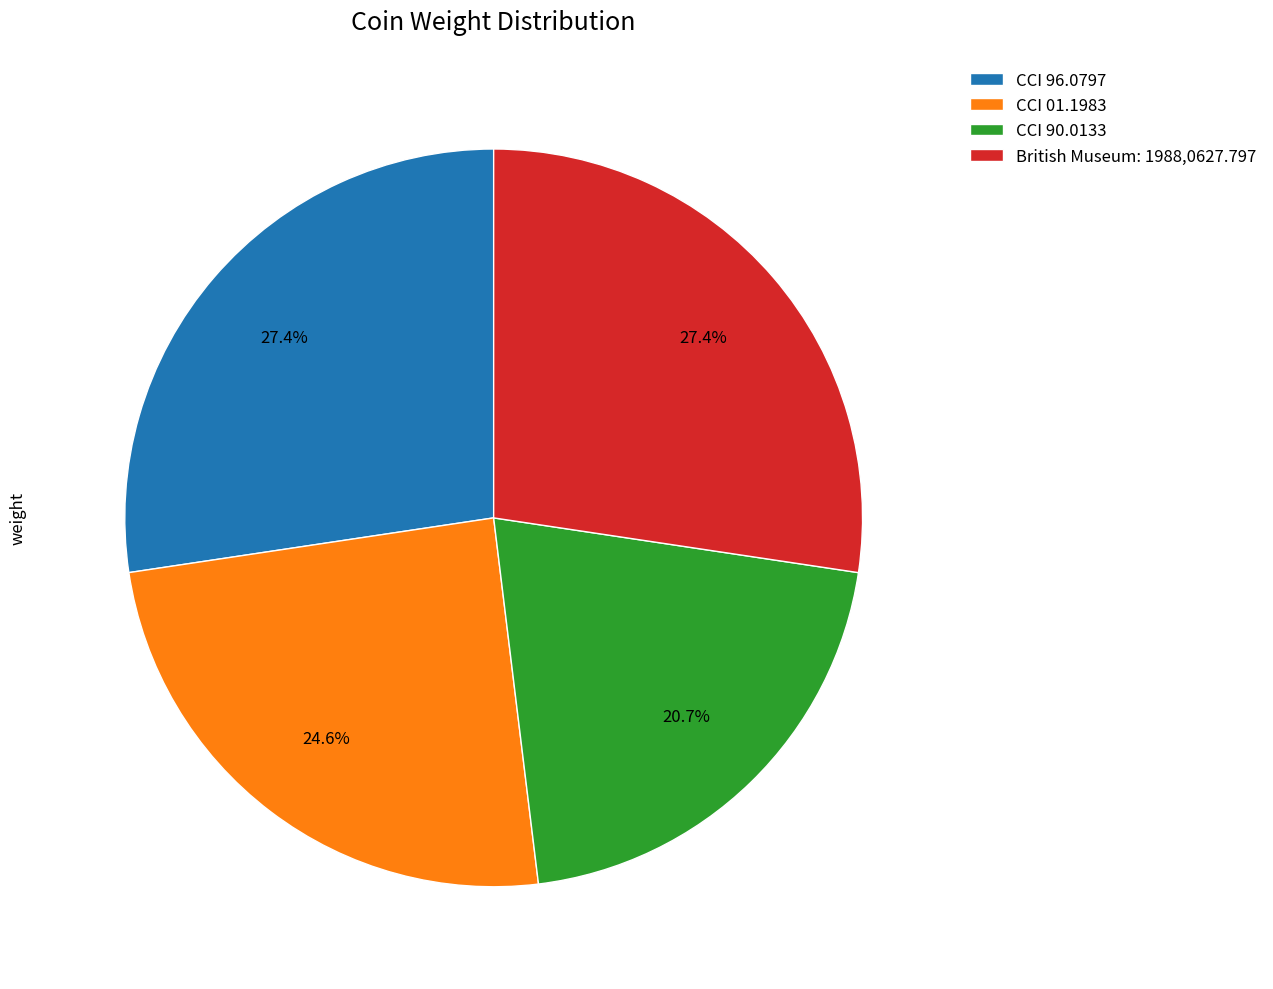

How many slices are in this pie chart?

4